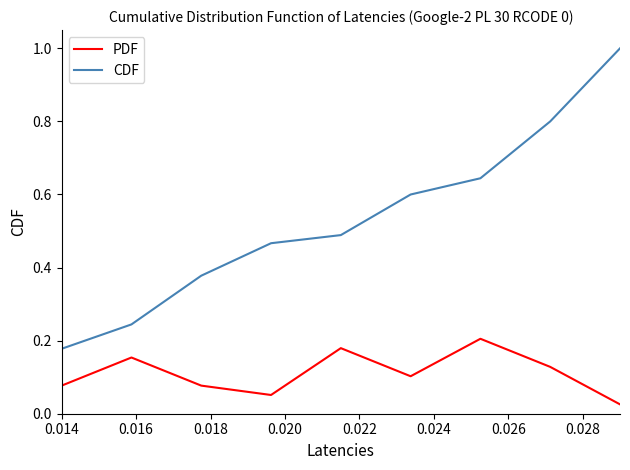

What is the greatest value displayed?

1.0